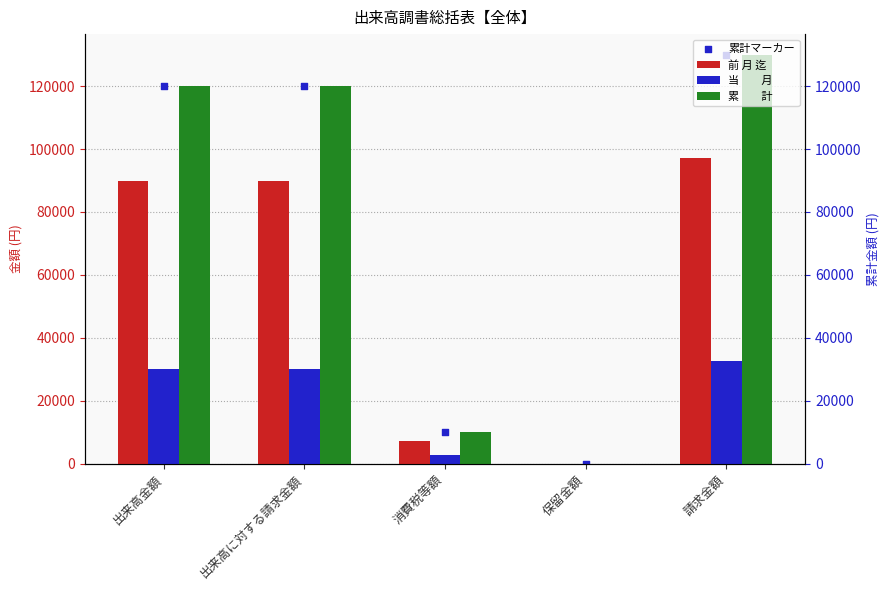

What are all the series names shown in the legend?

前 月 迄, 当　　月, 累　　計, 累計マーカー